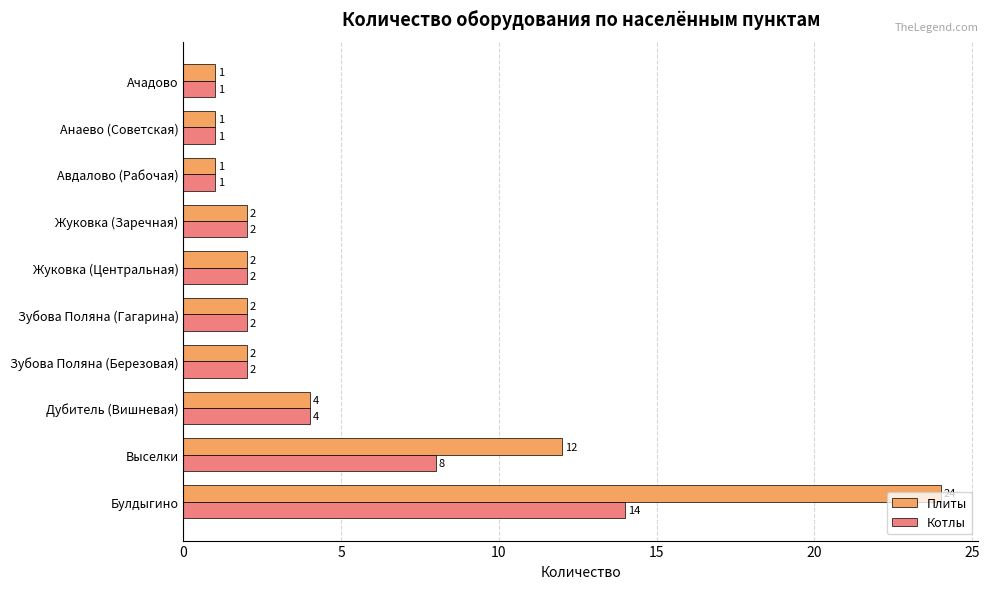

Which series changed the most between Булдыгино and Авдалово (Рабочая)?

Плиты